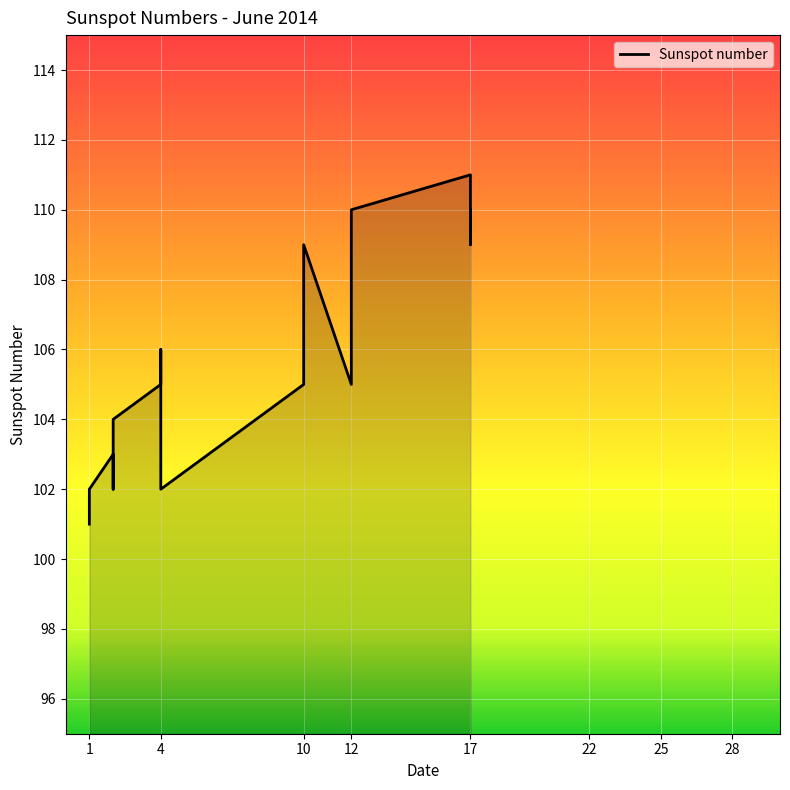

How many data points are less than 106?

10